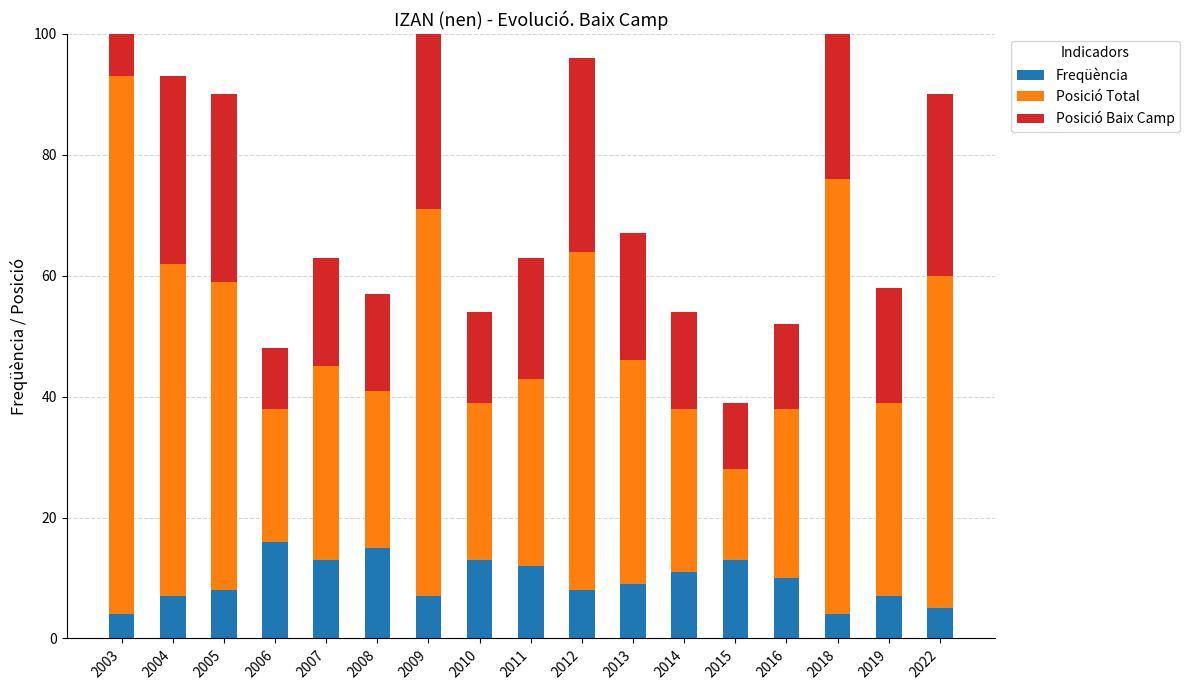

Is it true that Freqüència equals 13 at 2010?

True